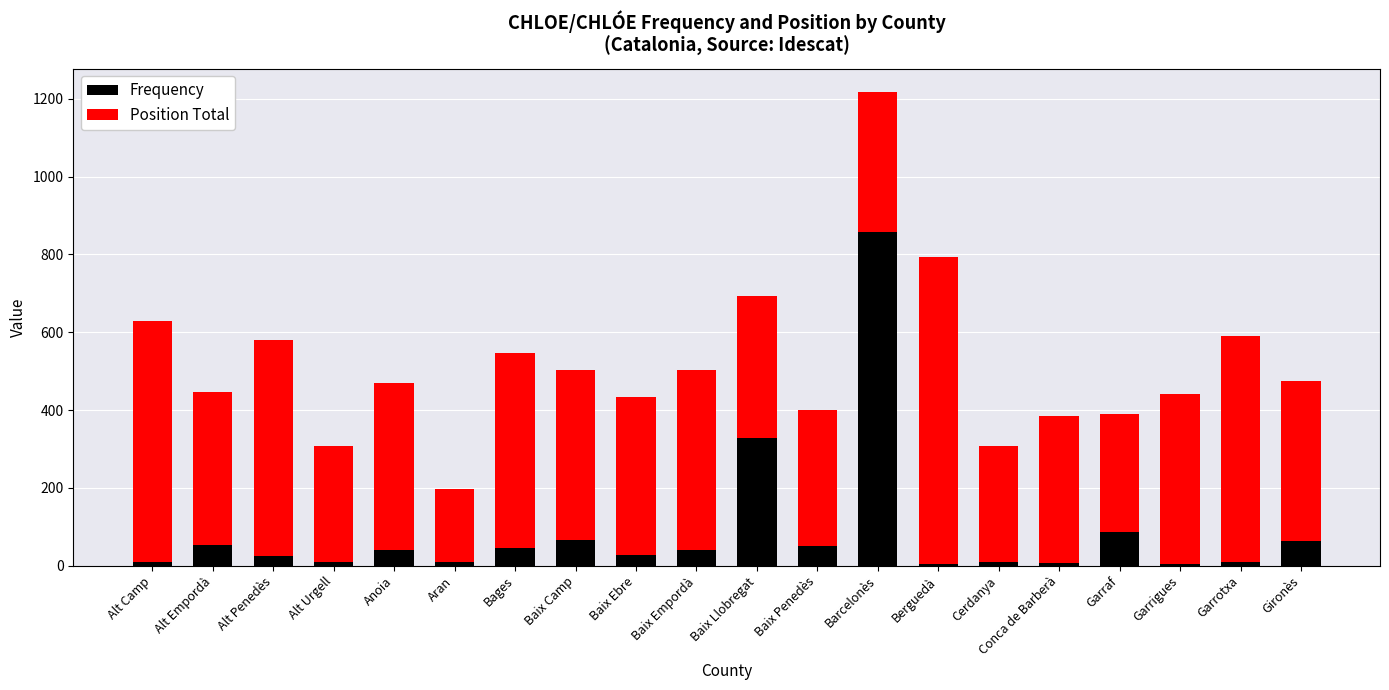

Count the number of categories in the chart.

20